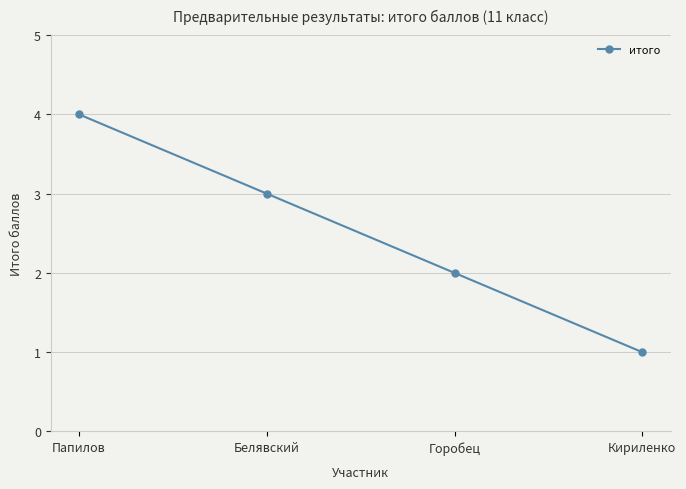

What is the difference between the maximum and second lowest values?

2